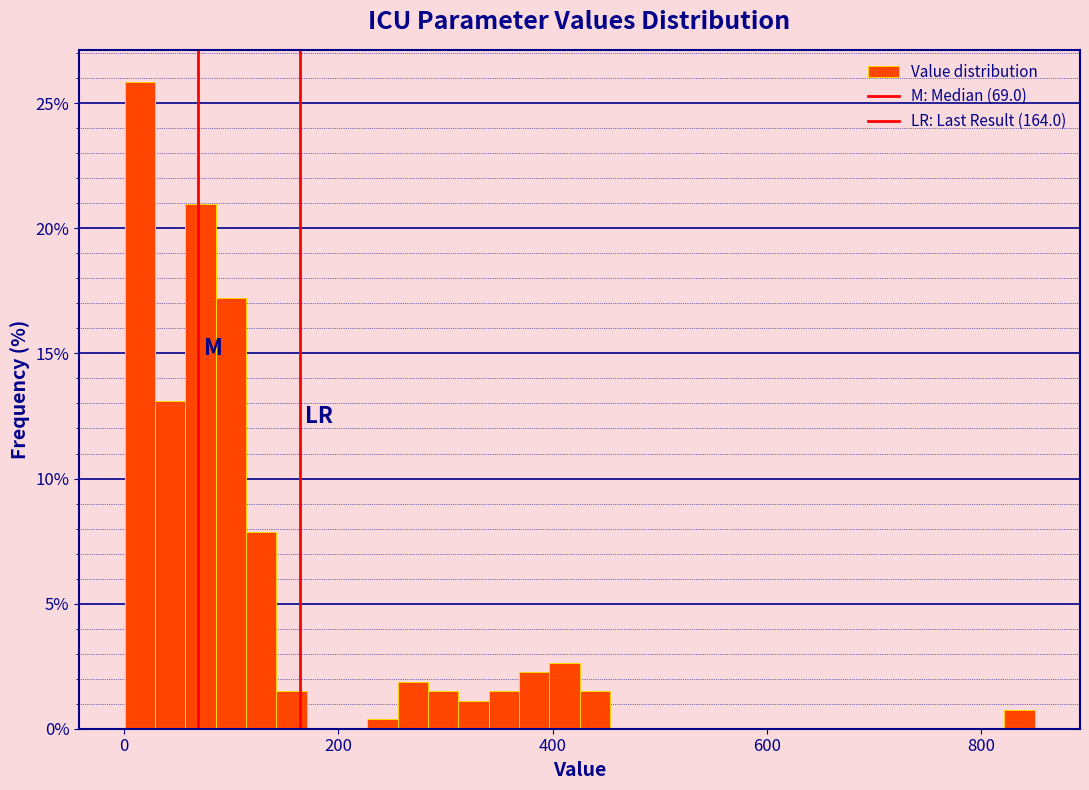

Around what value on the x-axis is the tallest bar? Give the approximate position of its centre, as read against the axis.

20